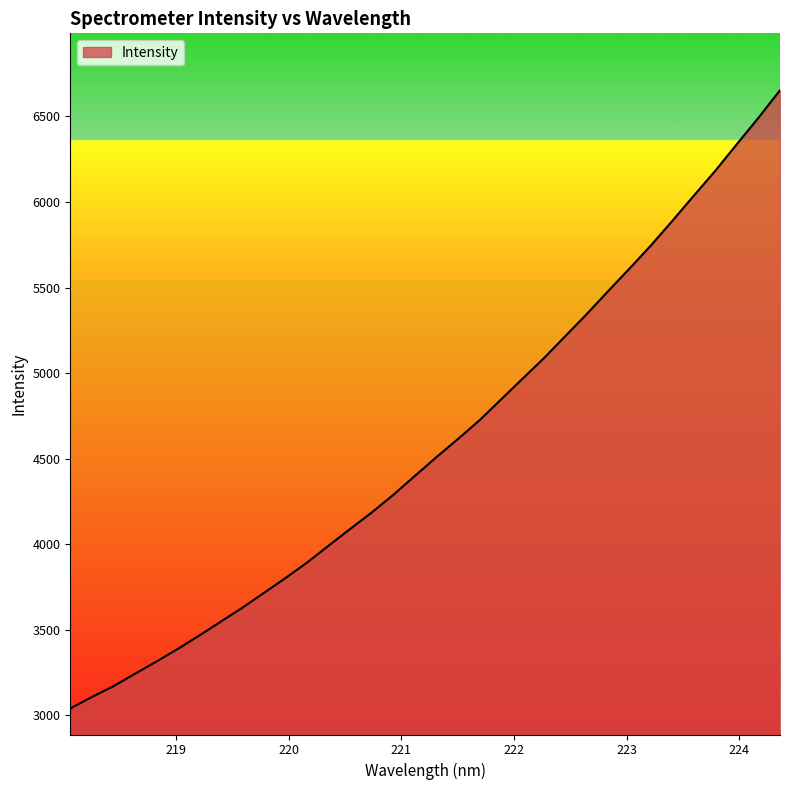

Count the number of values greater than 4507.

17